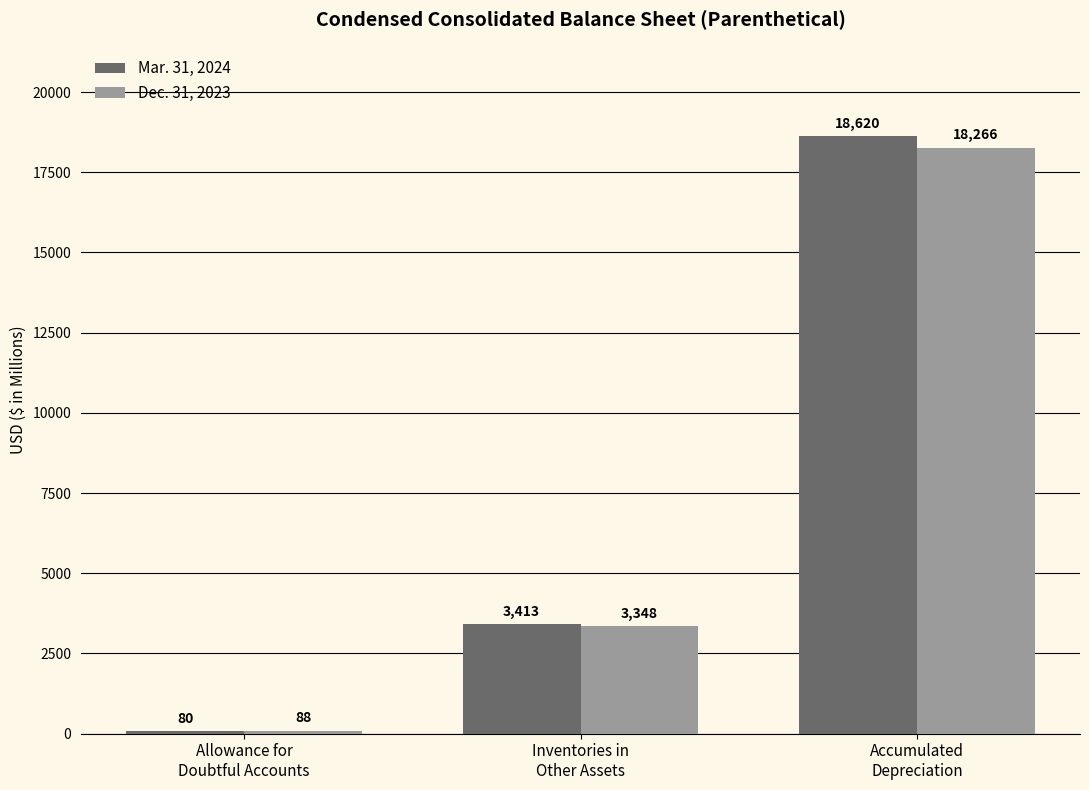

Which series has the largest total across all categories?

Mar. 31, 2024